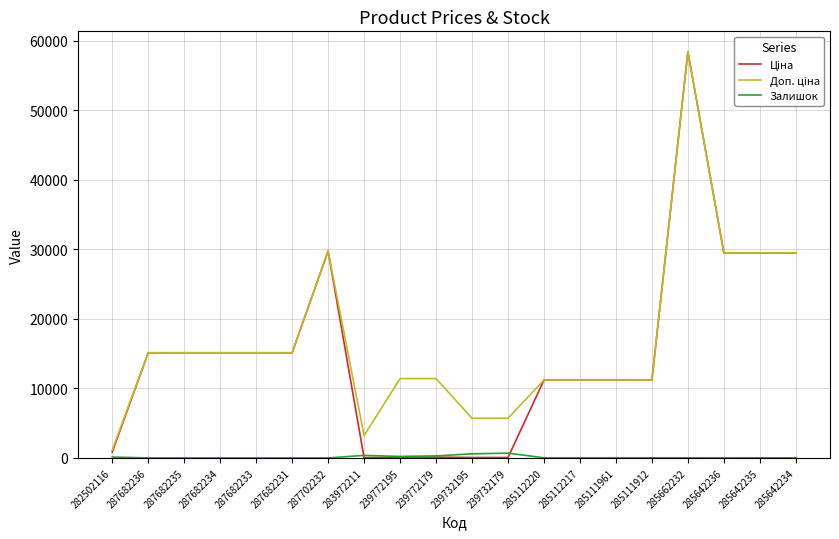

True or false: Залишок has a value of 0.0 at 287682235.

True